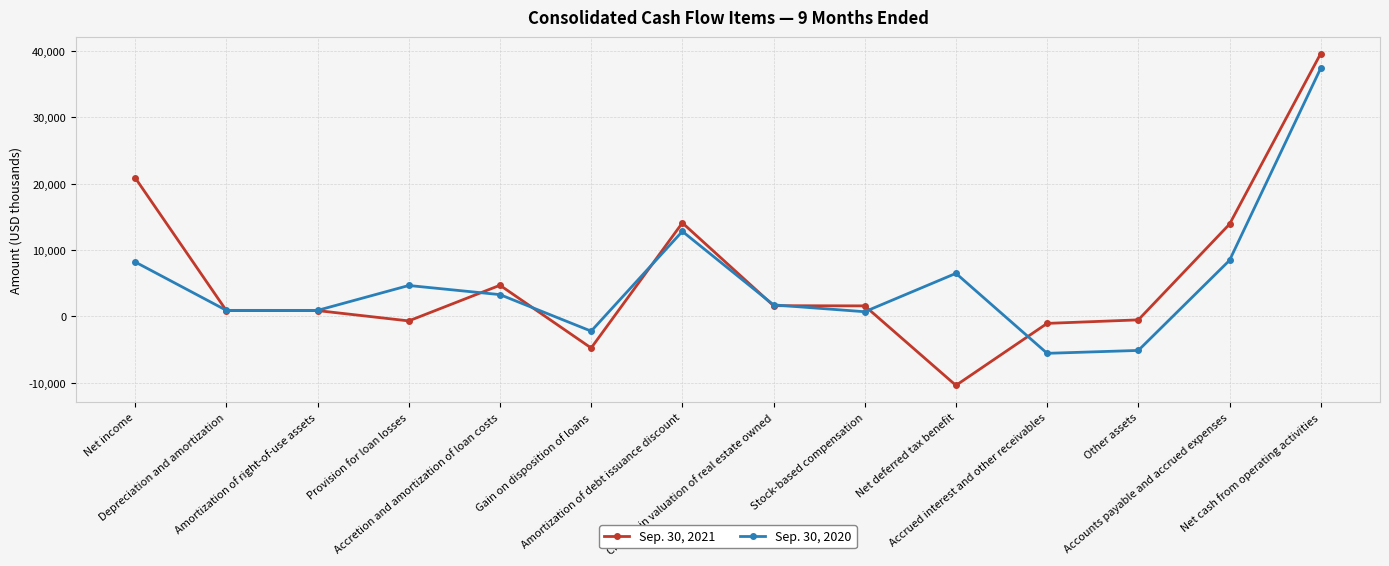

How many values in the Sep. 30, 2021 series are below 1595?

7